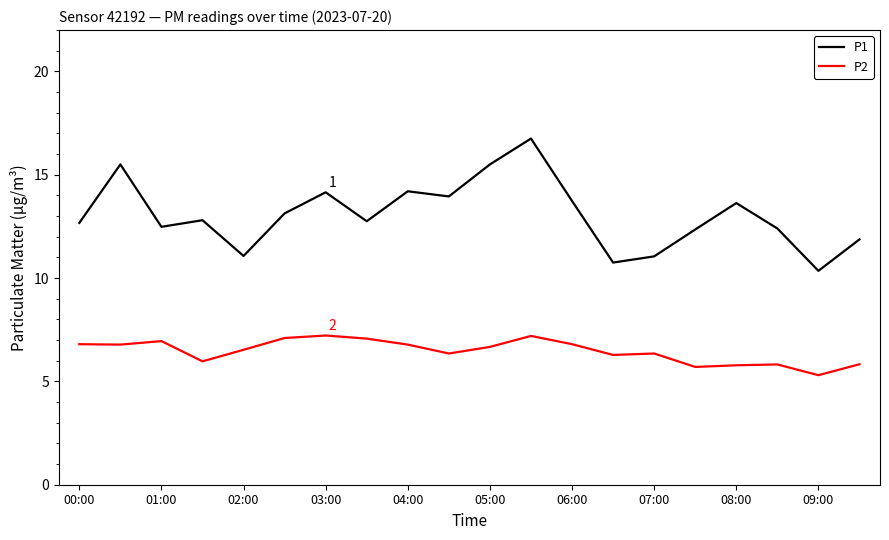

True or false: P2 and P1 cross at least once.

False